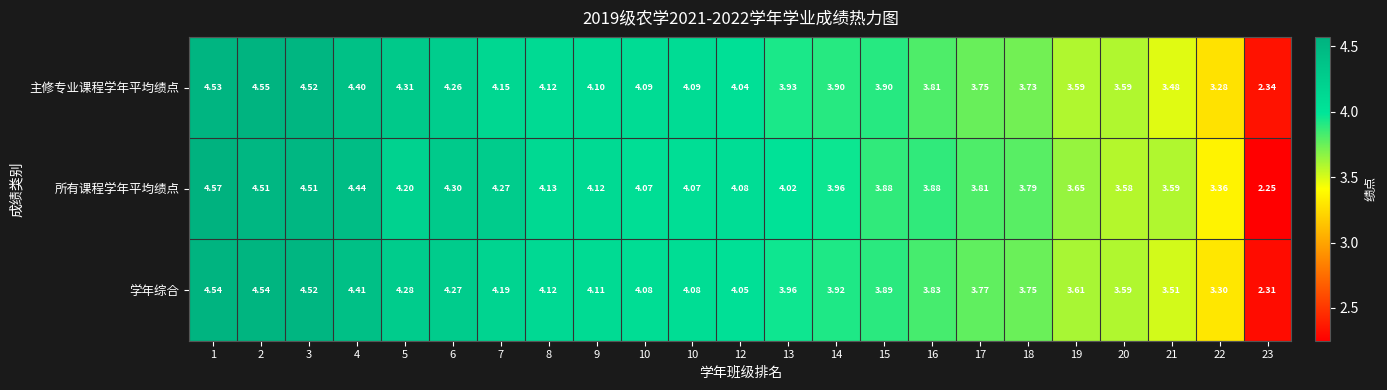

Which series has the largest total across all categories?

所有课程学年平均绩点